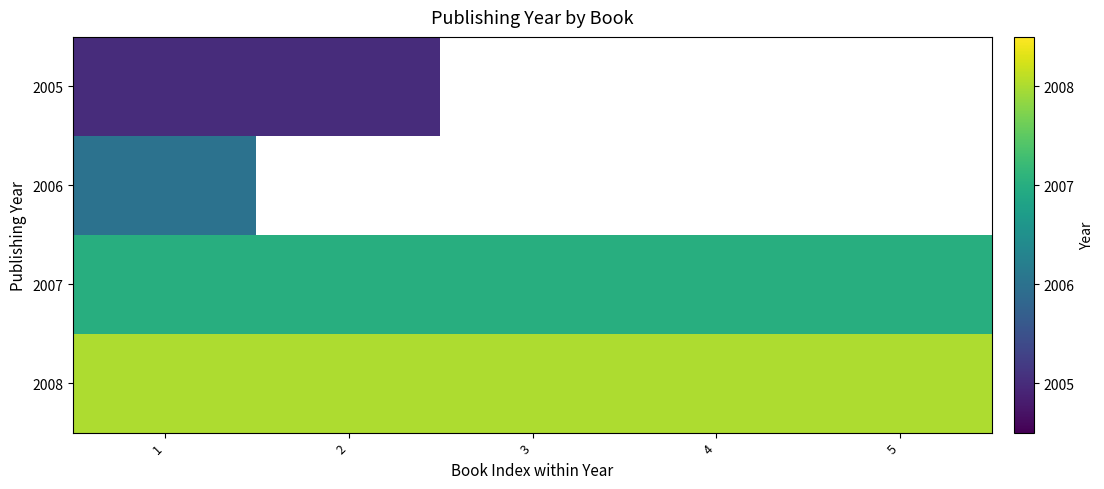

What is the greatest value displayed?

2008.0